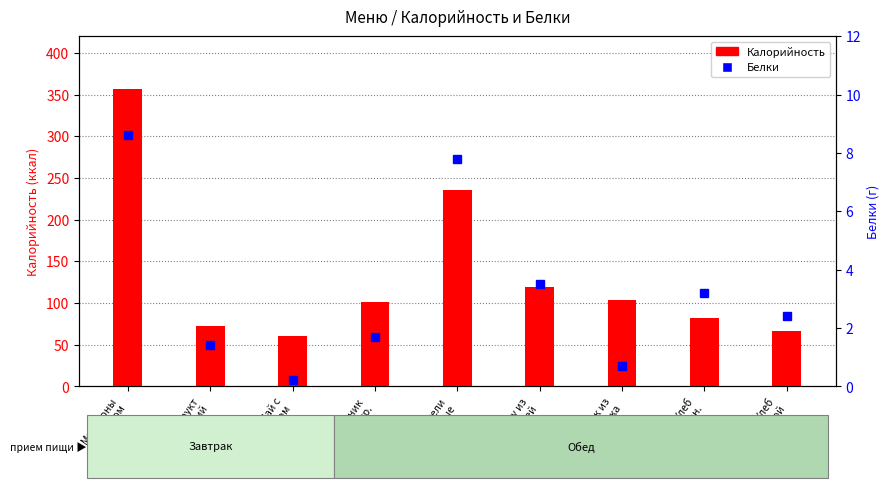

What is the difference between the maximum and minimum values in the Белки series?

8.4